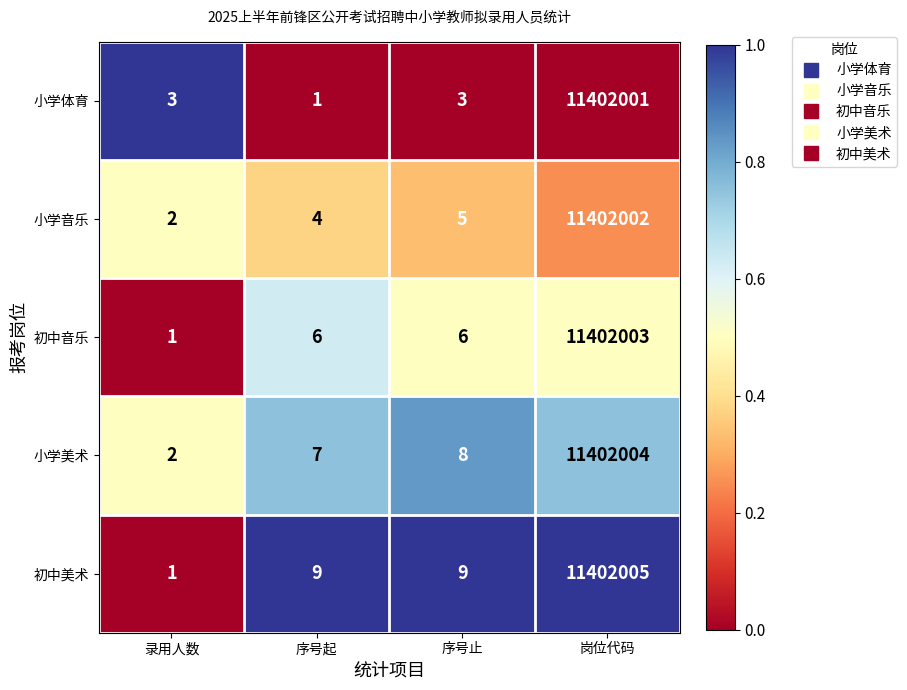

Which series changed the most between 序号止 and 岗位代码?

小学体育